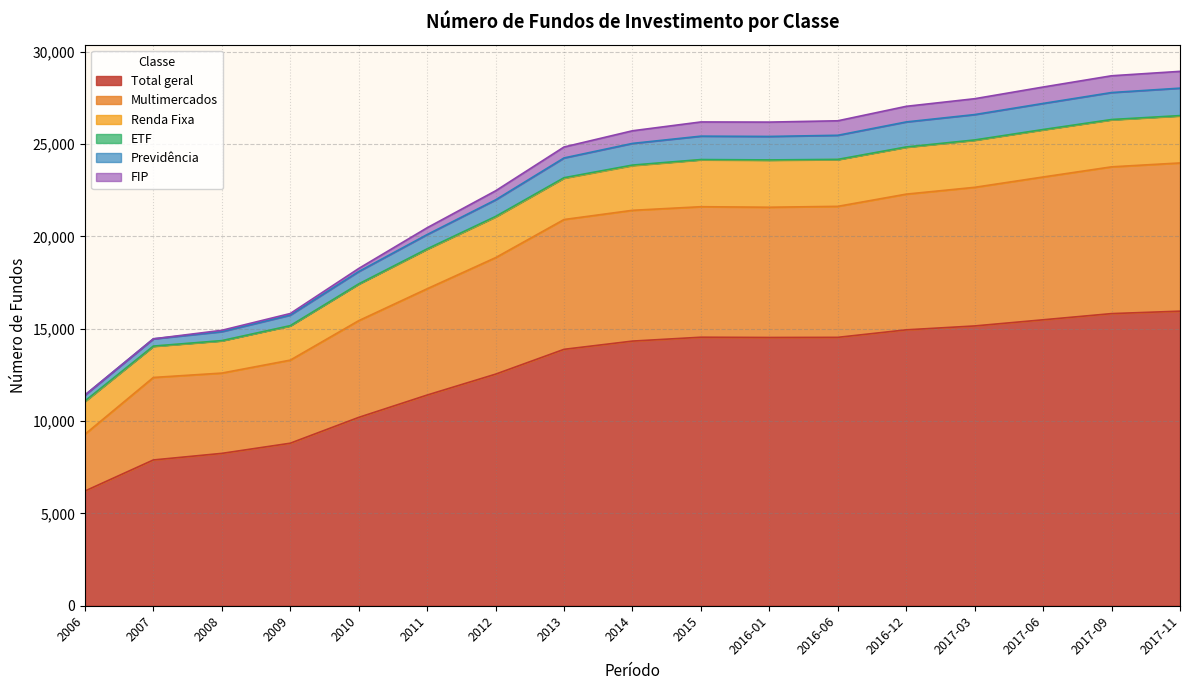

True or false: Previdência and FIP intersect in this chart.

False